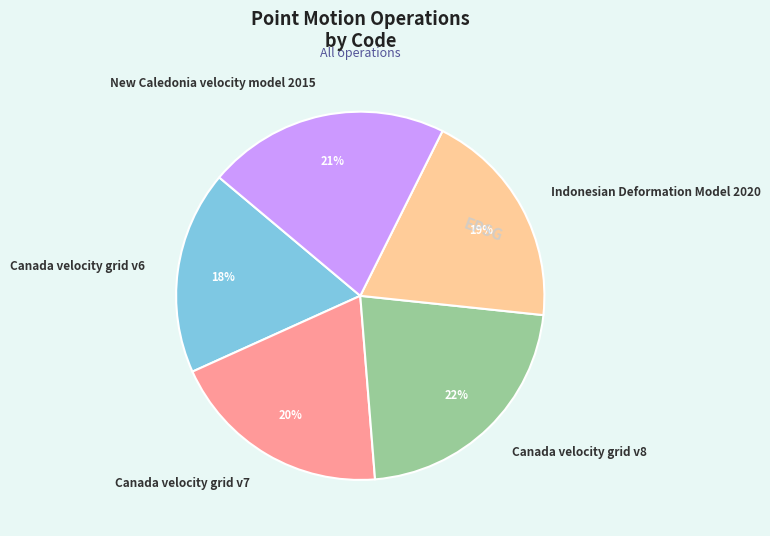

Do Canada velocity grid v7 and Indonesian Deformation Model 2020 together represent more than half of the pie?

No